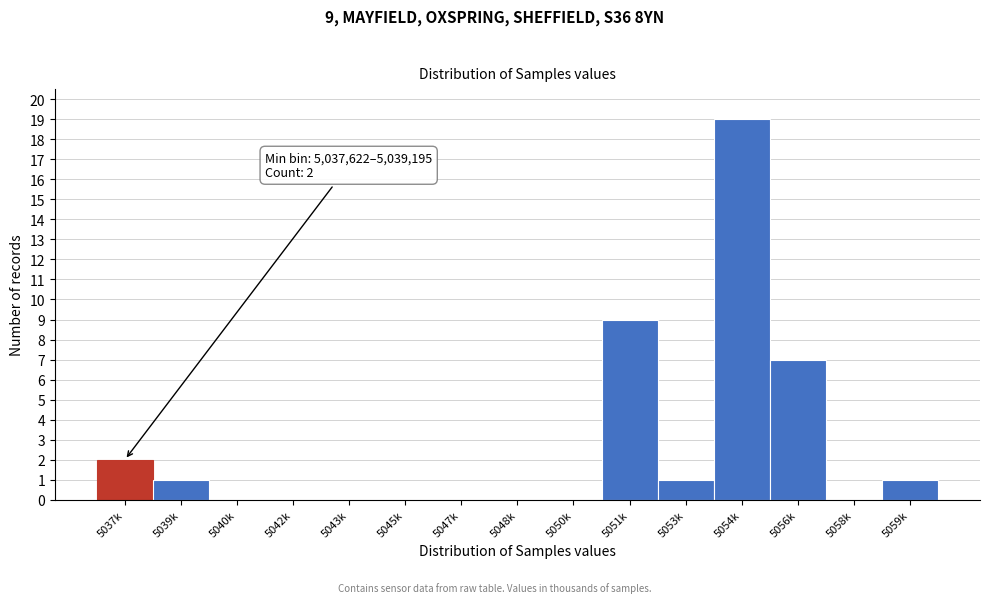

Reading left to right, what are all the values shown in this chart?

5037k=2	5039k=1	5040k=0	5042k=0	5043k=0	5045k=0	5047k=0	5048k=0	5050k=0	5051k=9	5053k=1	5054k=19	5056k=7	5058k=0	5059k=1